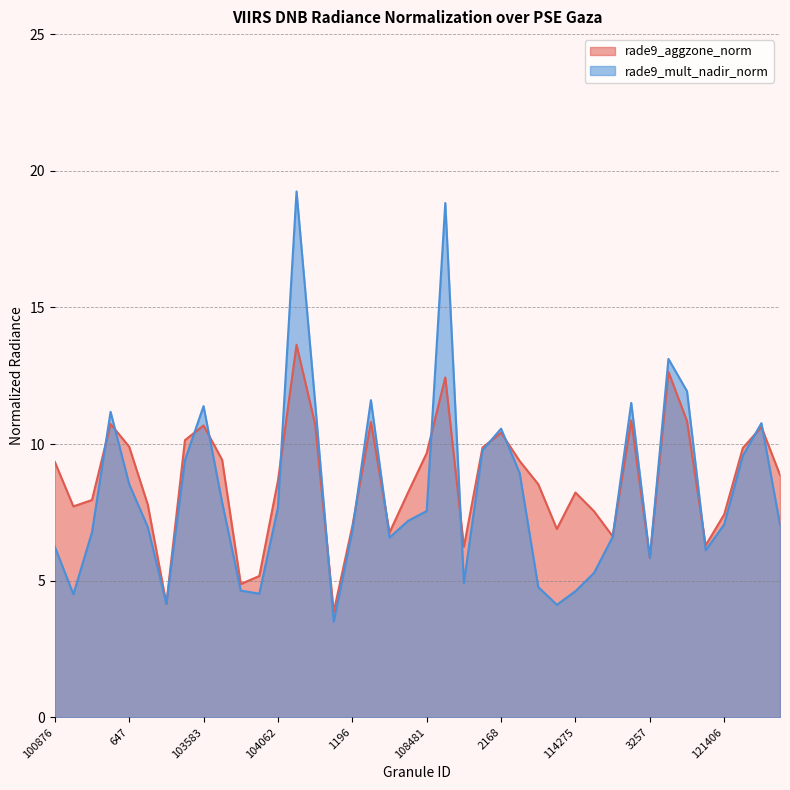

At 3023, list the series in order from largest to smallest.

rade9_aggzone_norm, rade9_mult_nadir_norm